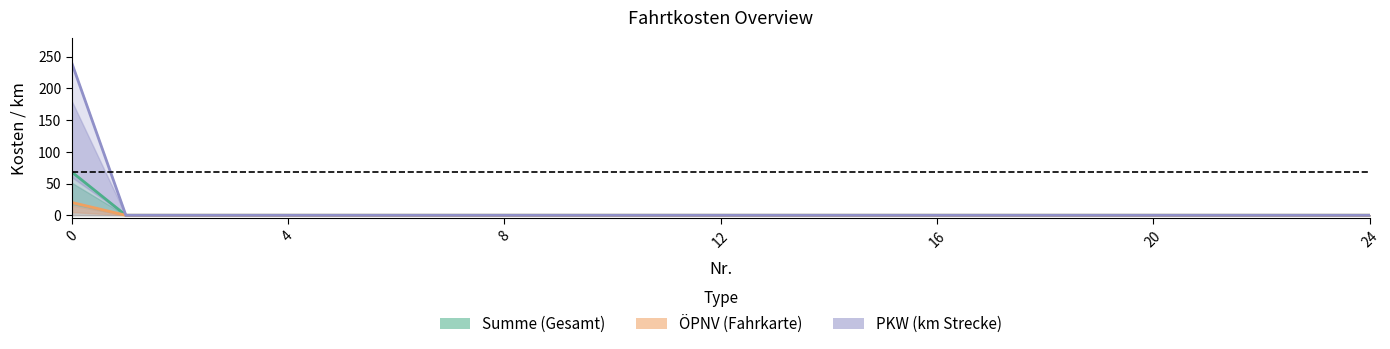

Reading left to right, transcribe all the data shown in this chart.

Summe (Gesamt): 68.2	0.0	0.0	0.0	0.0	0.0	0.0	0.0	0.0	0.0	0.0	0.0	0.0	0.0	0.0	0.0	0.0	0.0	0.0	0.0	0.0	0.0	0.0	0.0	0.0
ÖPNV (Fahrkarte): 20.2	0.0	0.0	0.0	0.0	0.0	0.0	0.0	0.0	0.0	0.0	0.0	0.0	0.0	0.0	0.0	0.0	0.0	0.0	0.0	0.0	0.0	0.0	0.0	0.0
PKW (km Strecke): 240.0	0.0	0.0	0.0	0.0	0.0	0.0	0.0	0.0	0.0	0.0	0.0	0.0	0.0	0.0	0.0	0.0	0.0	0.0	0.0	0.0	0.0	0.0	0.0	0.0